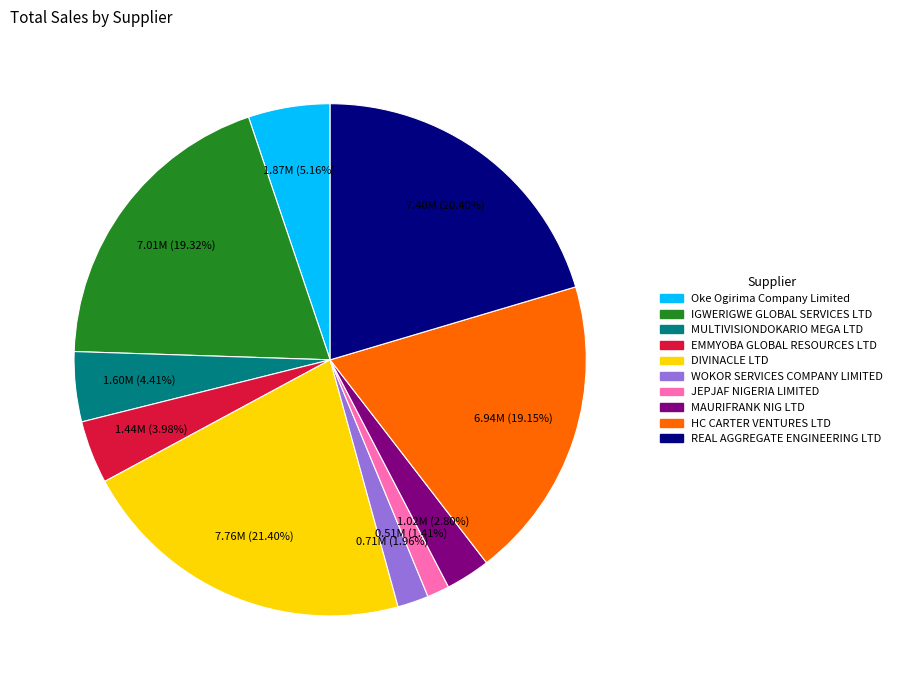

Count the number of slices in the pie.

10